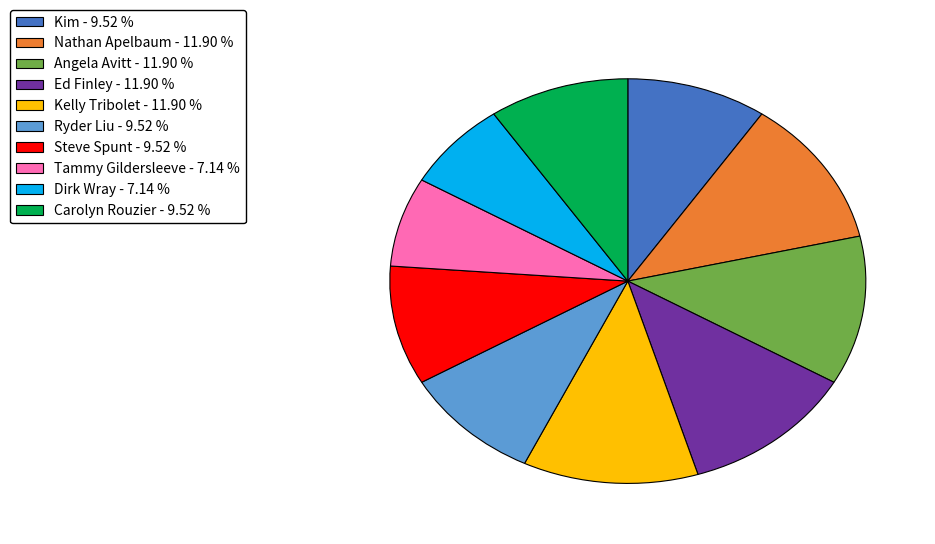

Combined, do Kim - 9.52 % and Kelly Tribolet - 11.90 % account for over 50%?

No